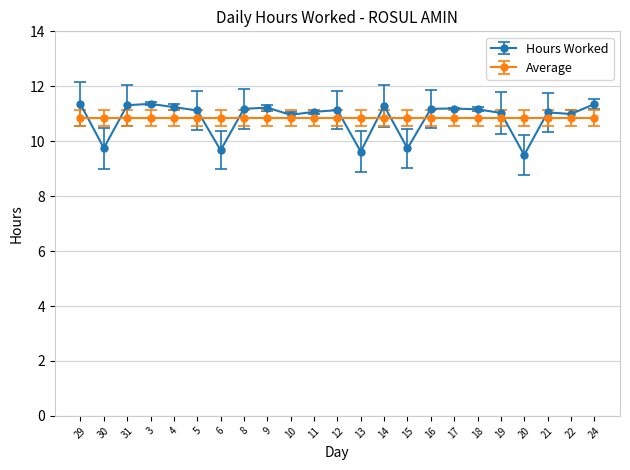

What is the minimum value for Hours Worked?

9.5